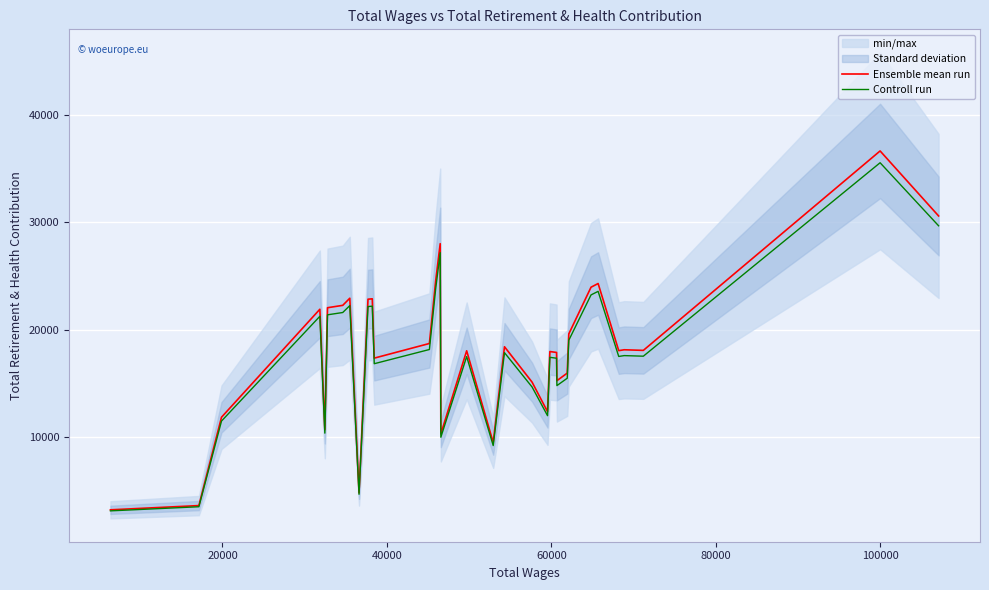

What is the sum of all Ensemble mean run values?

597766.0